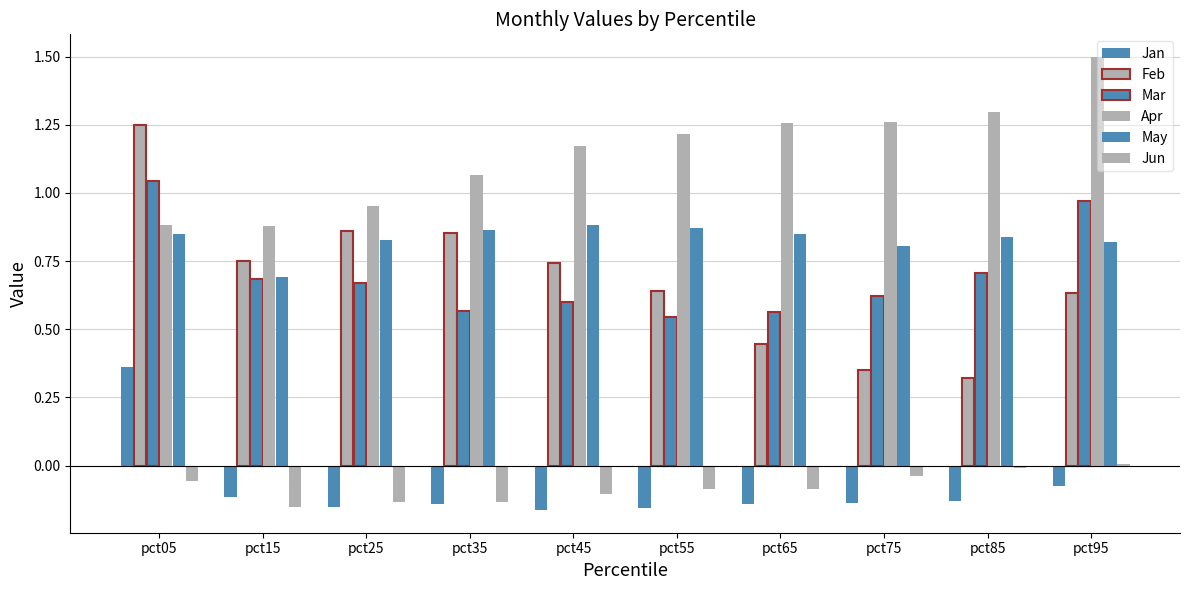

At which label does Jan reach its peak?

pct05